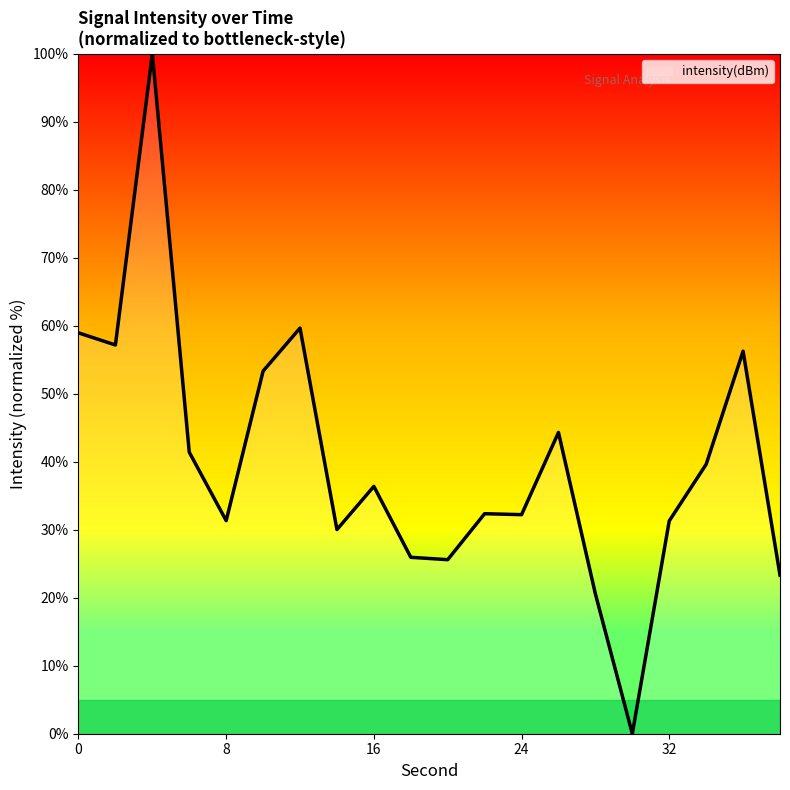

What is the greatest value displayed?

100.0